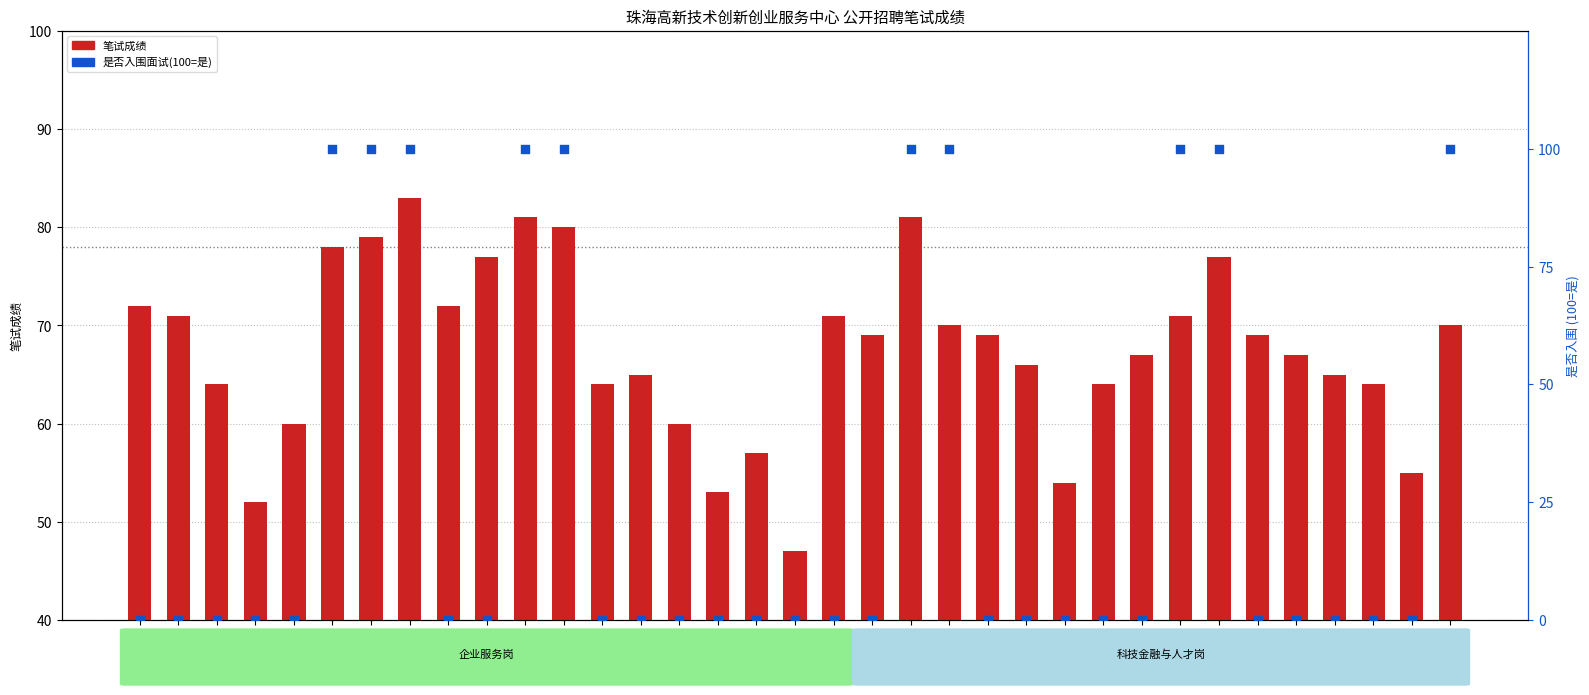

What are all the series names shown in the legend?

笔试成绩, 是否入围面试